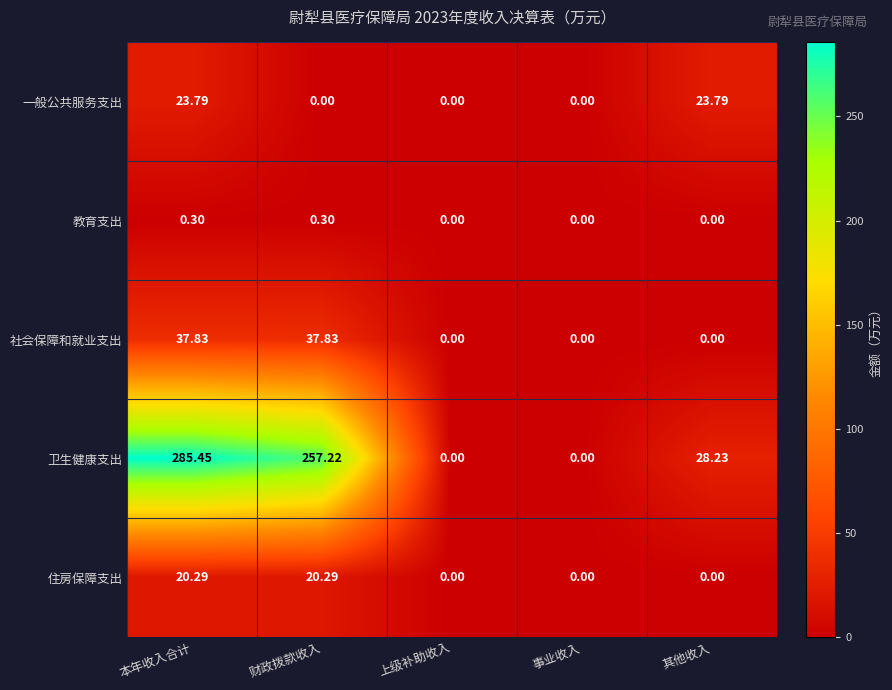

Which label corresponds to the largest value in the chart?

本年收入合计